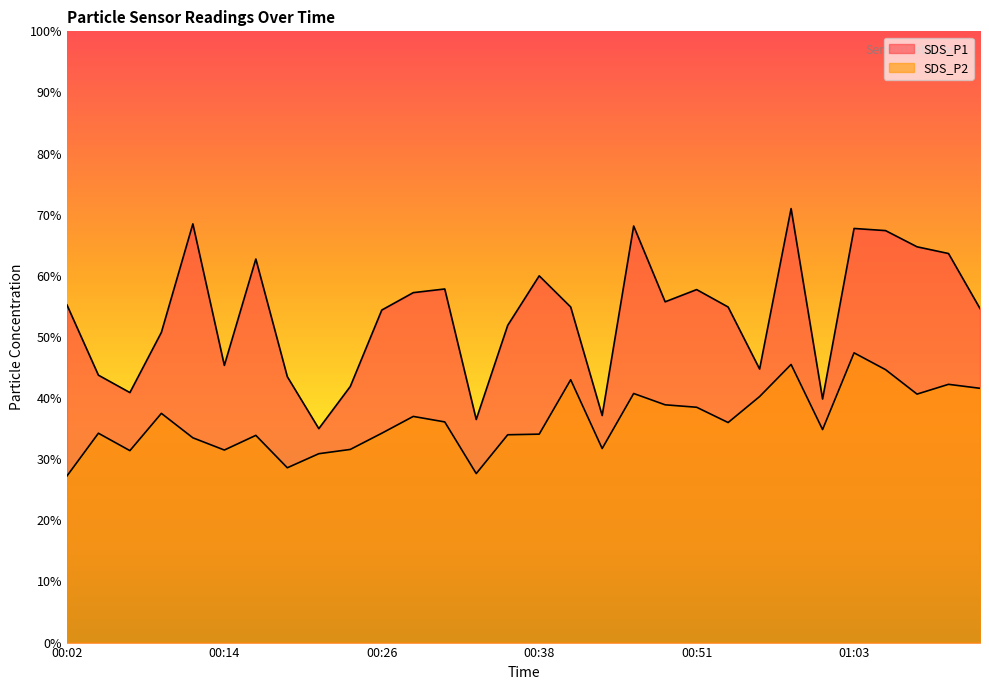

True or false: SDS_P1 and SDS_P2 intersect in this chart.

False